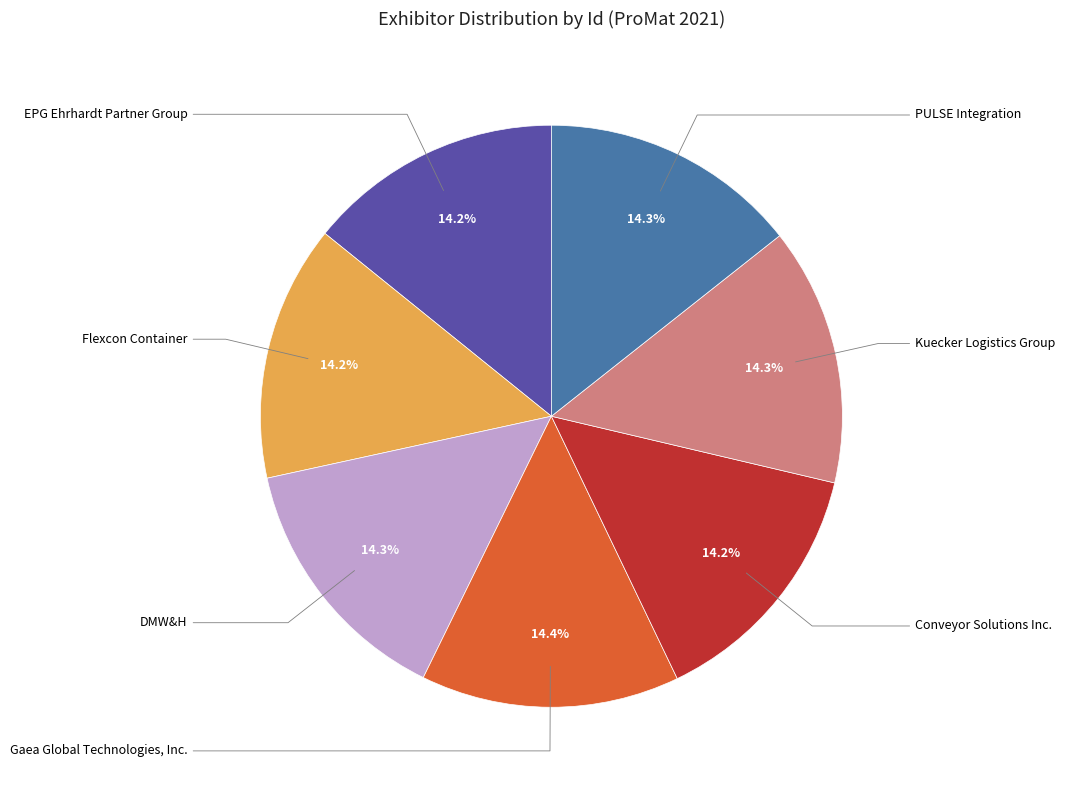

Which has a higher value, Gaea Global Technologies, Inc. or DMW&H?

Gaea Global Technologies, Inc.